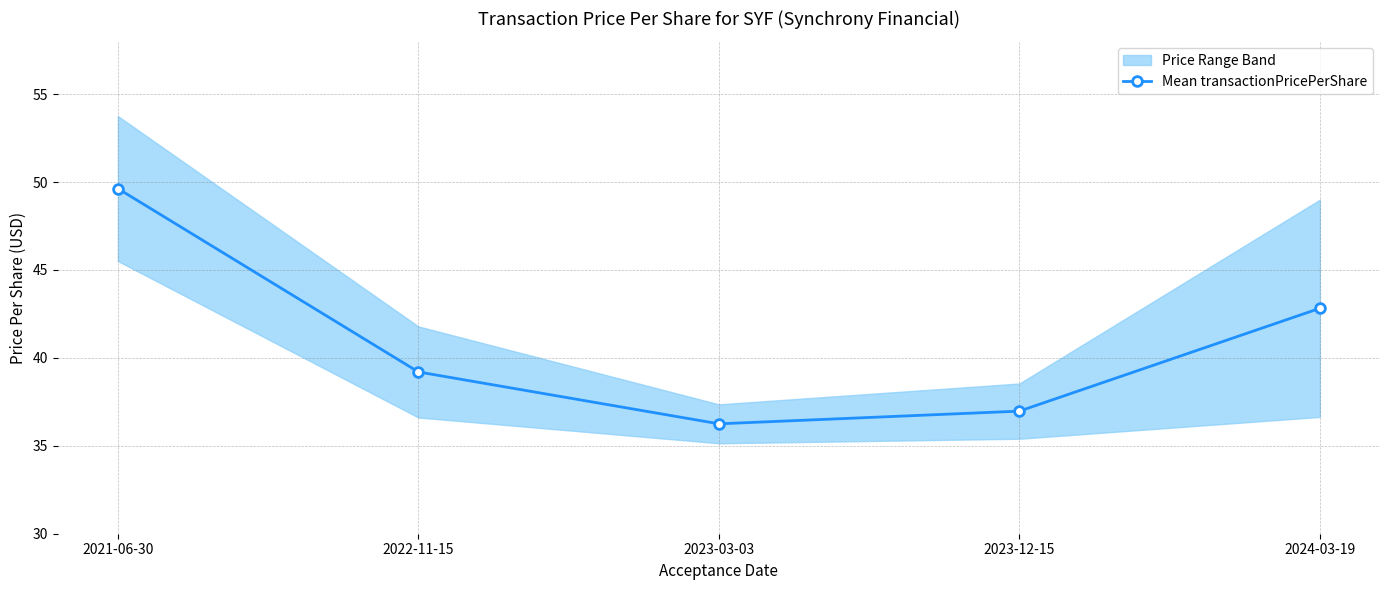

How many data points are above 39?

3